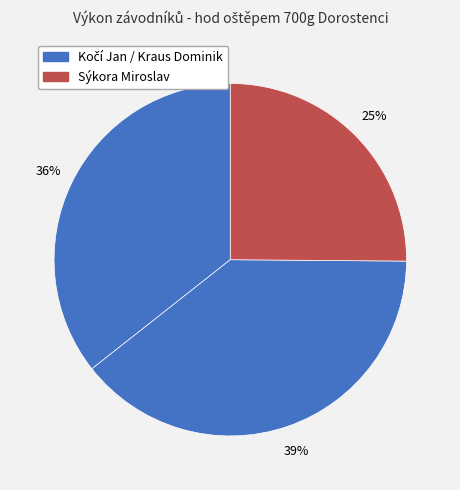

Is there a majority slice in this chart?

No